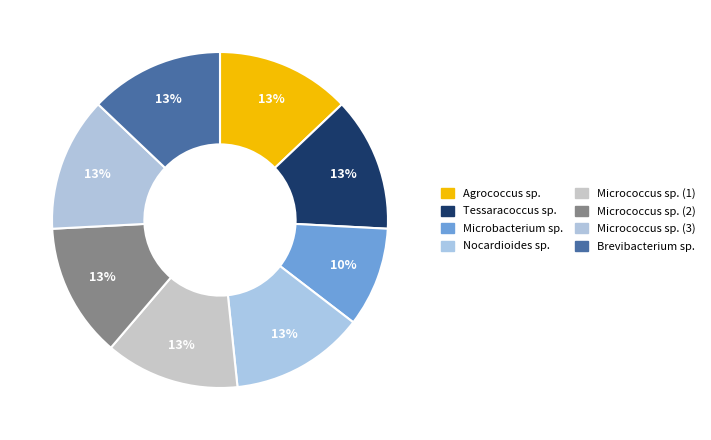

Which slice is the largest?

Tessaracoccus sp.